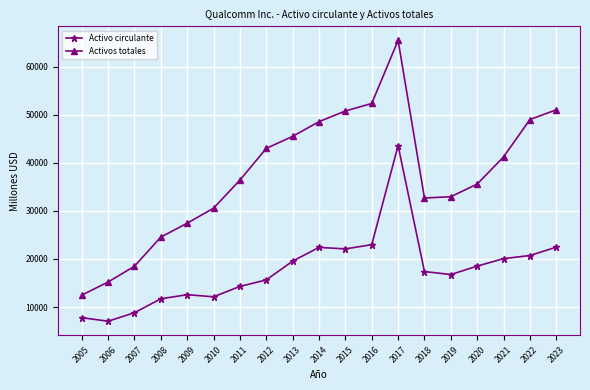

What is the total value across all series at 2016?

75340